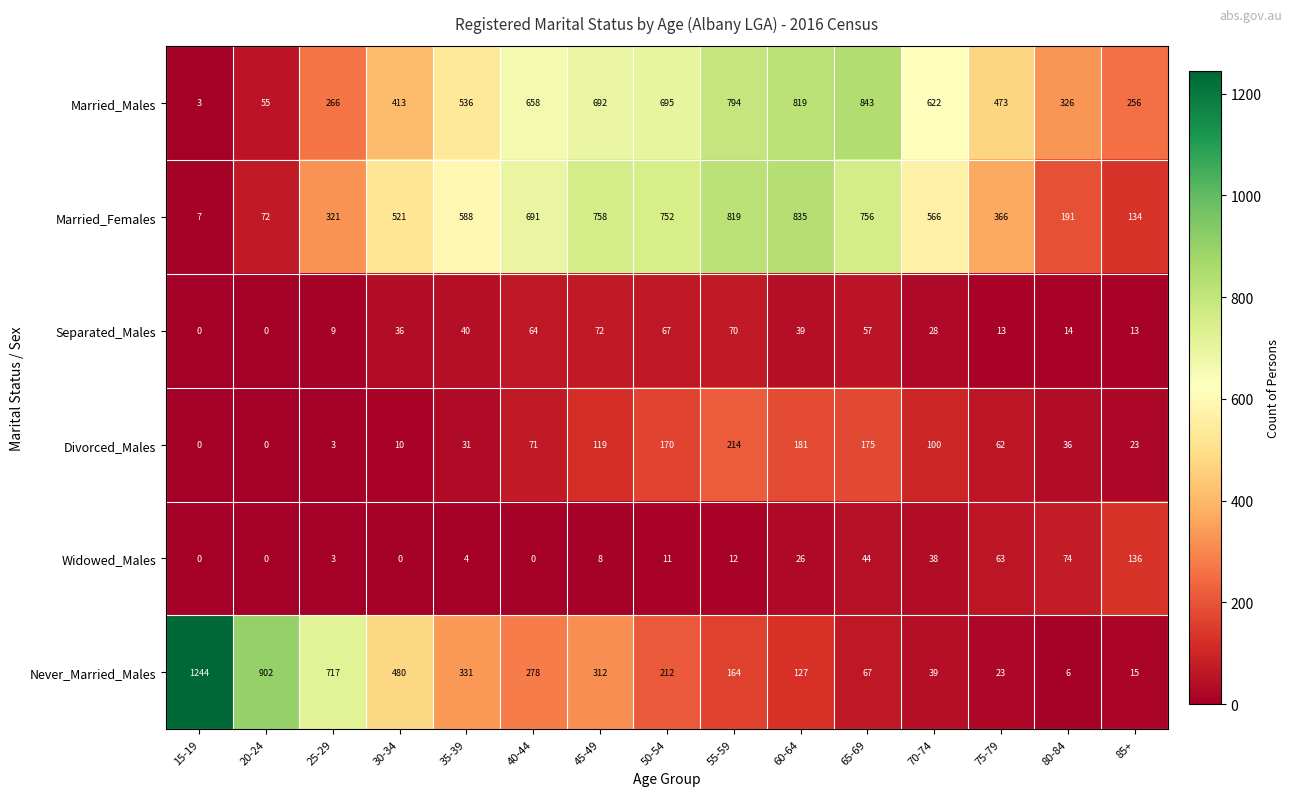

At 30-34, list the series in order from largest to smallest.

Married_Females, Never_Married_Males, Married_Males, Separated_Males, Divorced_Males, Widowed_Males